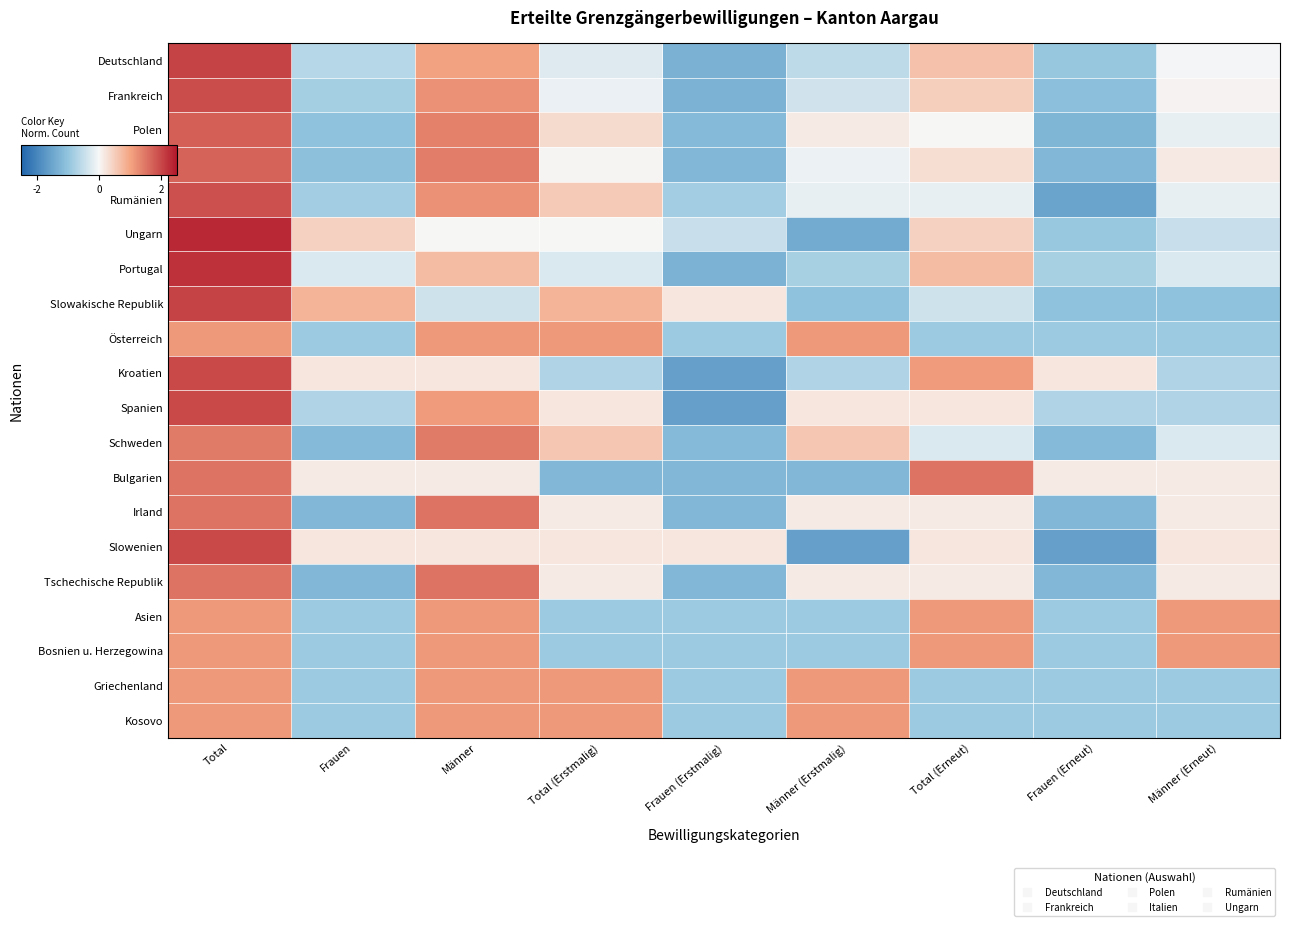

What is the total value across all series at Männer (Erneut)?

-3.3